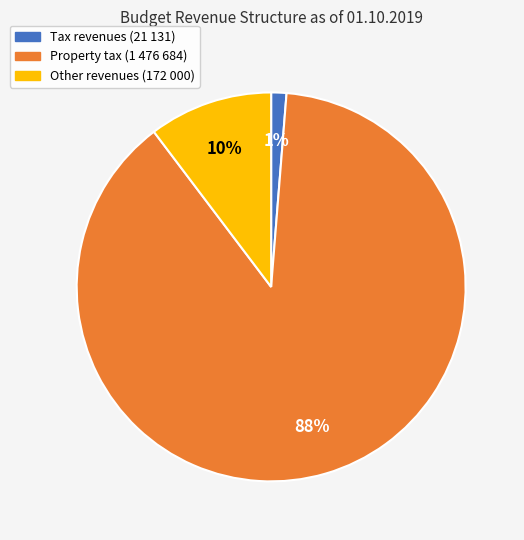

To the nearest percent, what is the average slice percentage?

33%